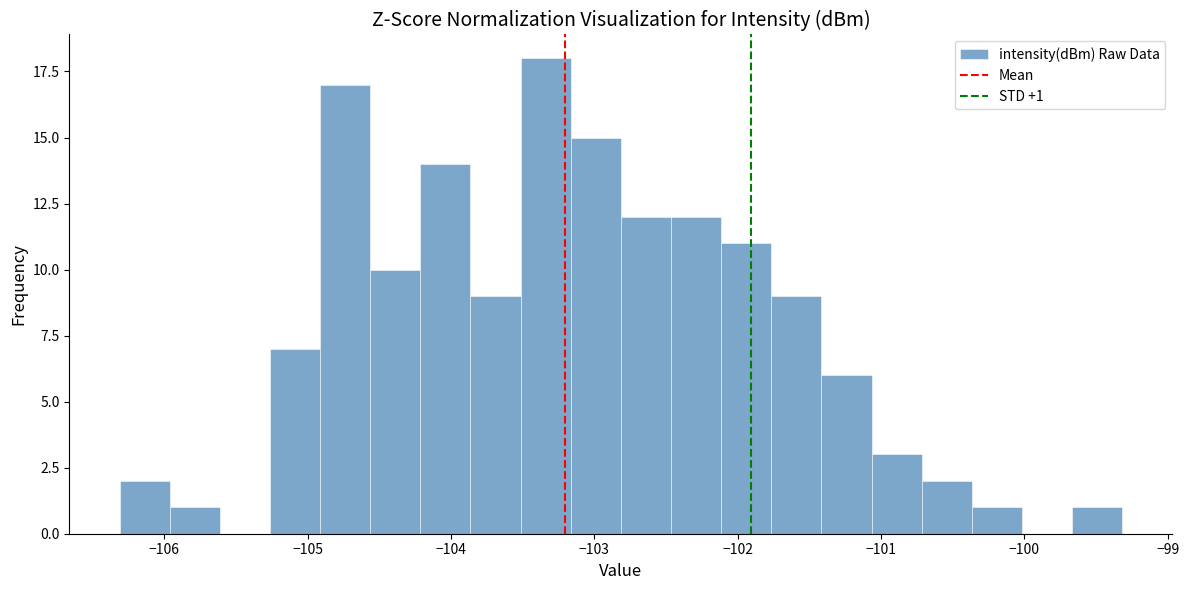

Around what value on the x-axis is the tallest bar? Give the approximate position of its centre, as read against the axis.

-103.3